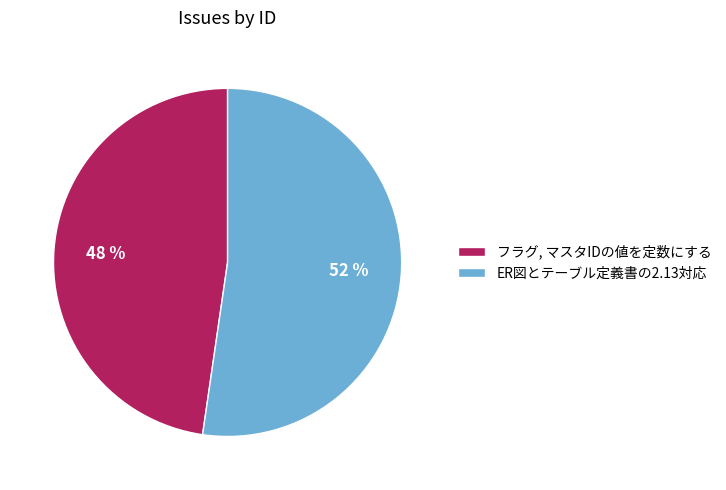

Rank the categories by value from highest to lowest.

ER図とテーブル定義書の2.13対応, フラグ, マスタIDの値を定数にする